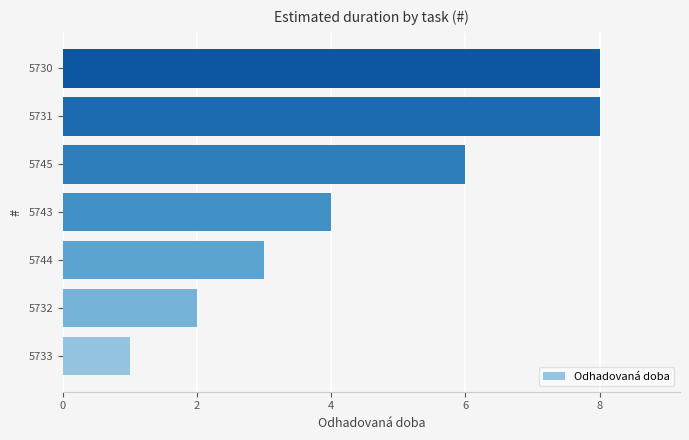

What is the sum of the values at 5732 and 5744?

5